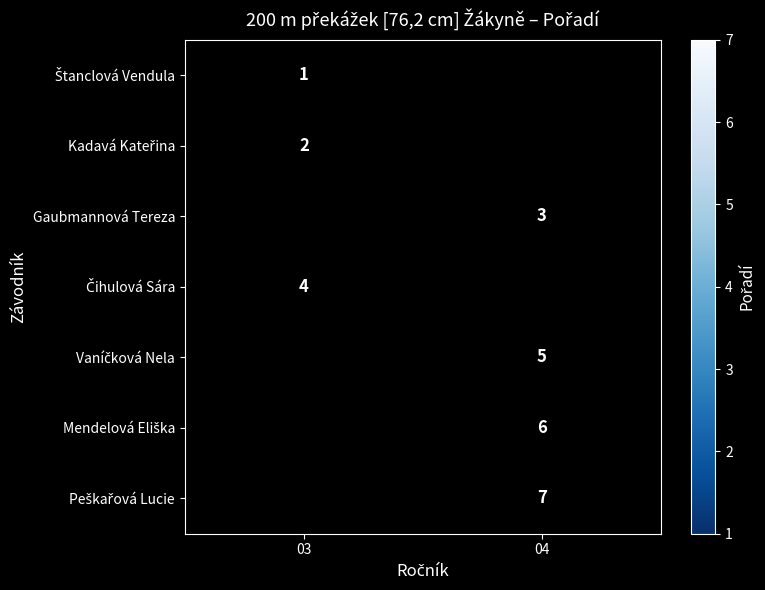

The Gaubmannová Tereza series shows 1 at 04. True or false?

False